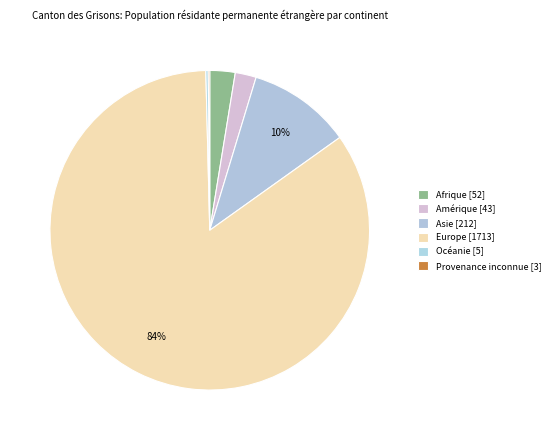

Combined, do Europe and Asie account for over 50%?

Yes